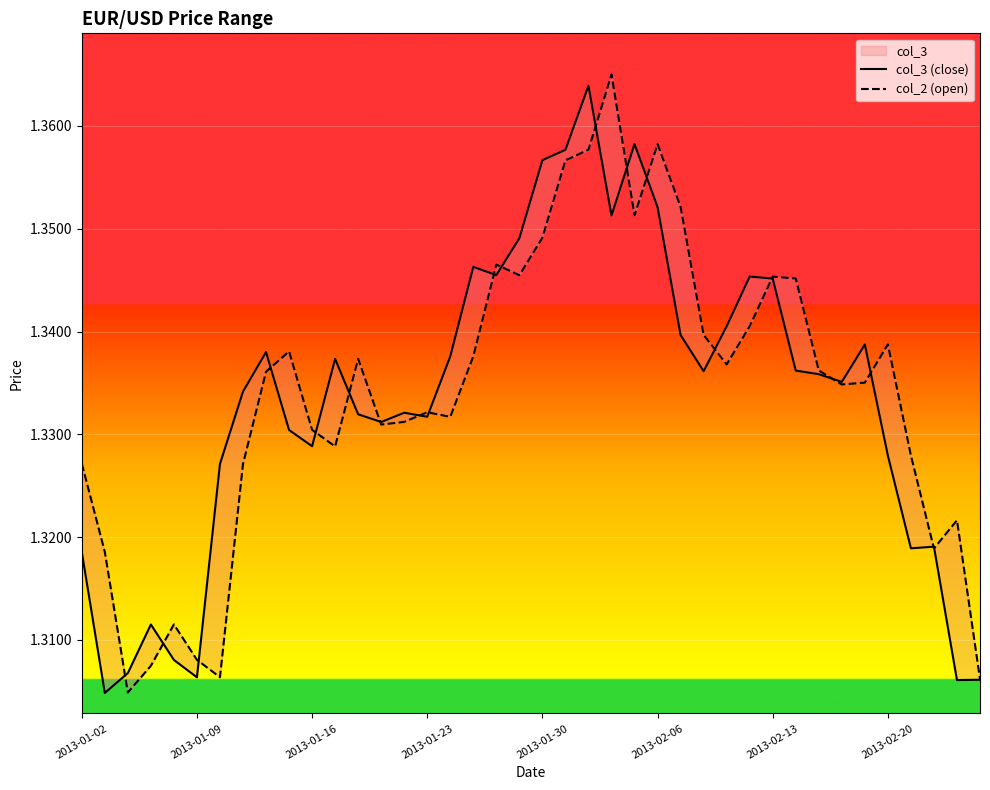

Which series changed the most between 2013-01-30 and 27?

col_2 (open)